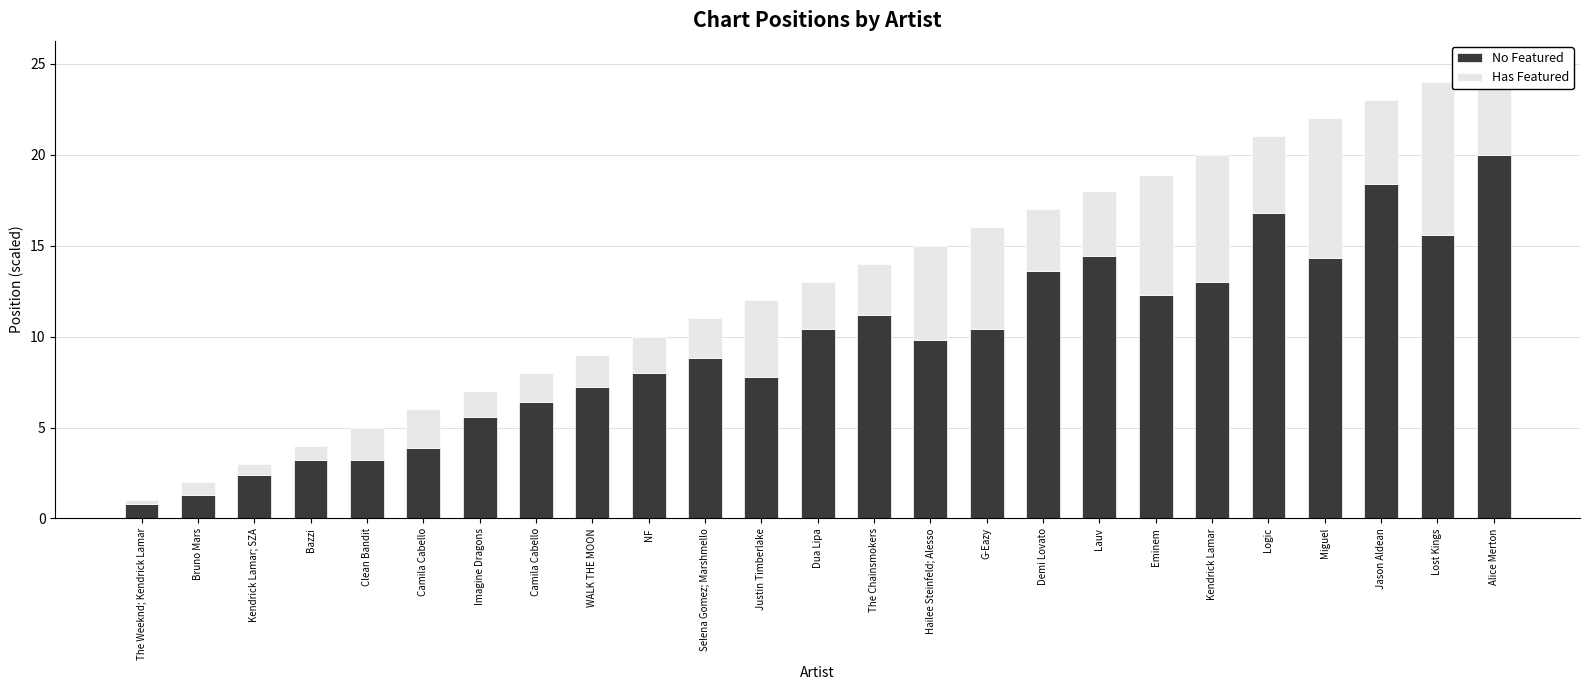

List the labels in order of Has Featured value, largest first.

Lost Kings, Miguel, Kendrick Lamar, Eminem, G-Eazy, Hailee Steinfeld; Alesso, Alice Merton, Jason Aldean, Justin Timberlake, Logic, Lauv, Demi Lovato, The Chainsmokers, Dua Lipa, Selena Gomez; Marshmello, Camila Cabello, NF, Clean Bandit, WALK THE MOON, Camila Cabello, Imagine Dragons, Bazzi, Bruno Mars, Kendrick Lamar; SZA, The Weeknd; Kendrick Lamar